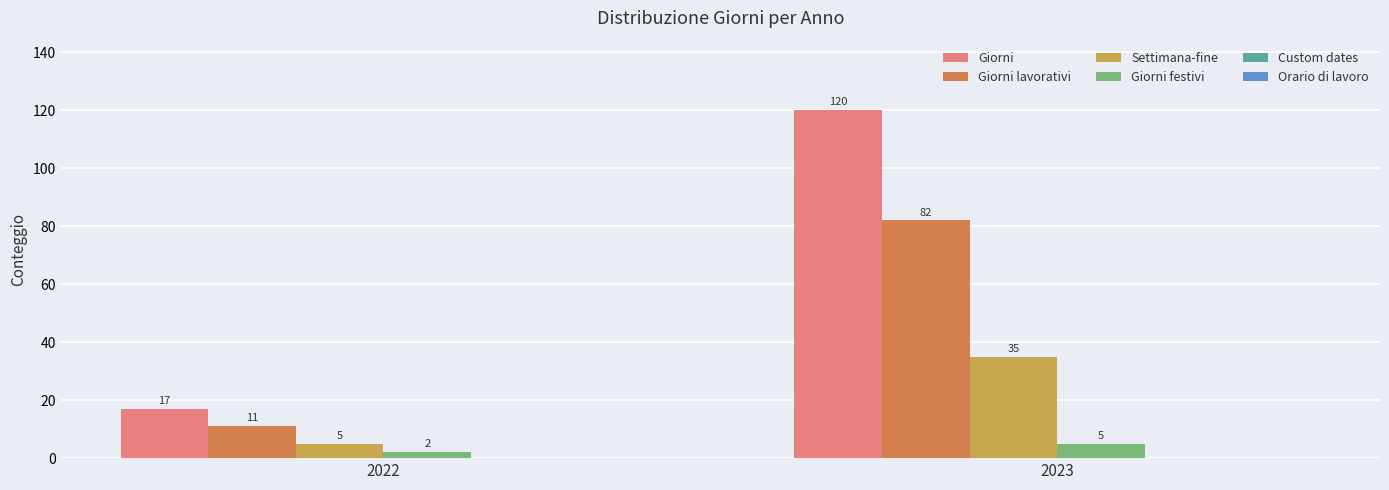

Which label corresponds to the smallest value in the chart?

2022